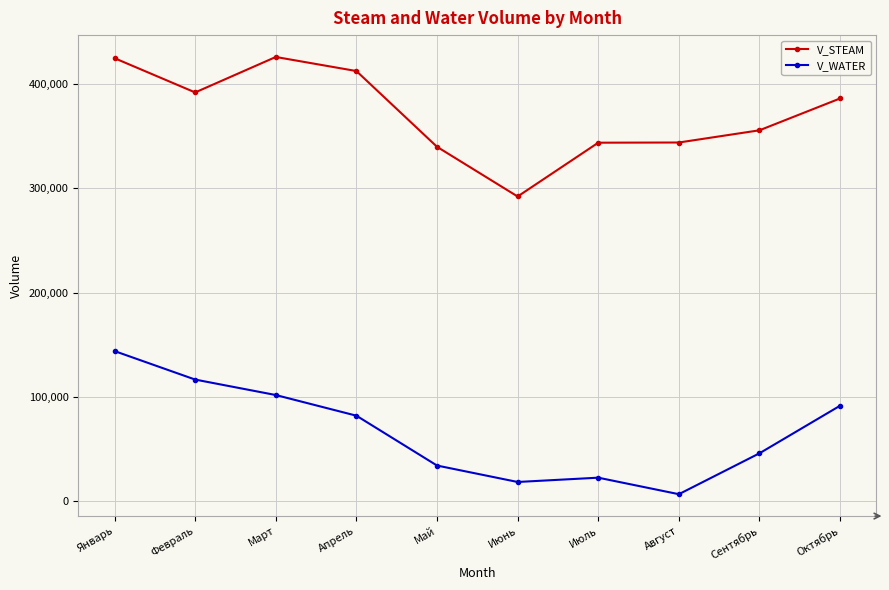

True or false: V_WATER and V_STEAM intersect in this chart.

False